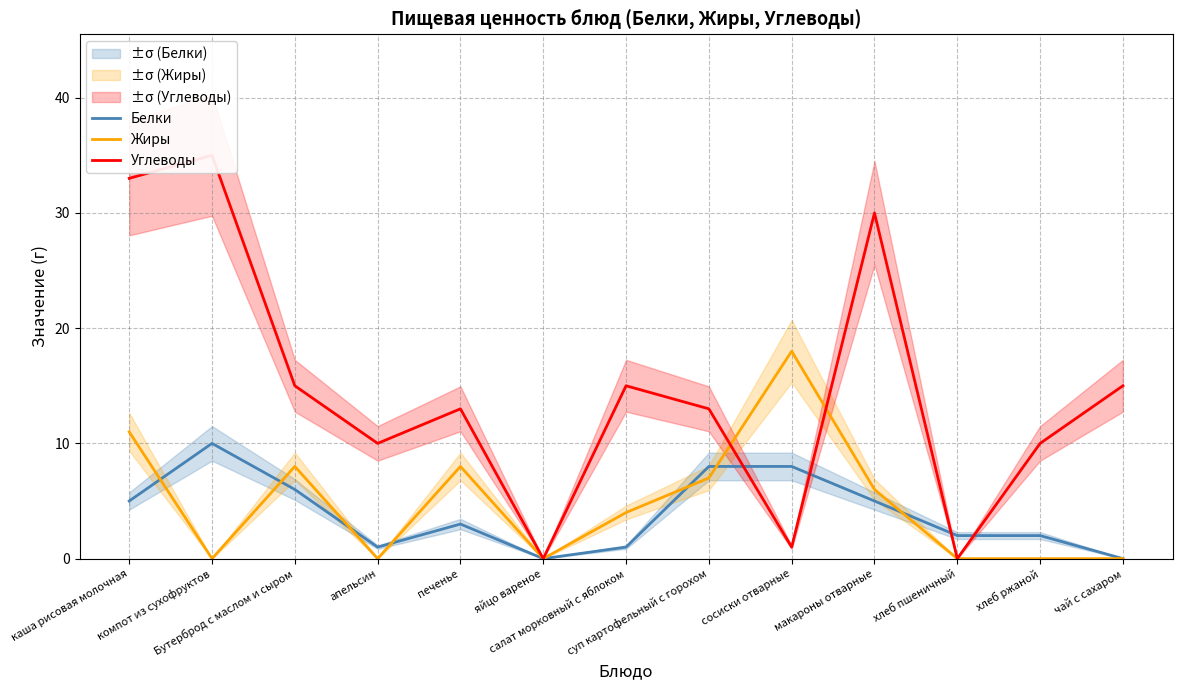

How many lines are shown in the chart?

3